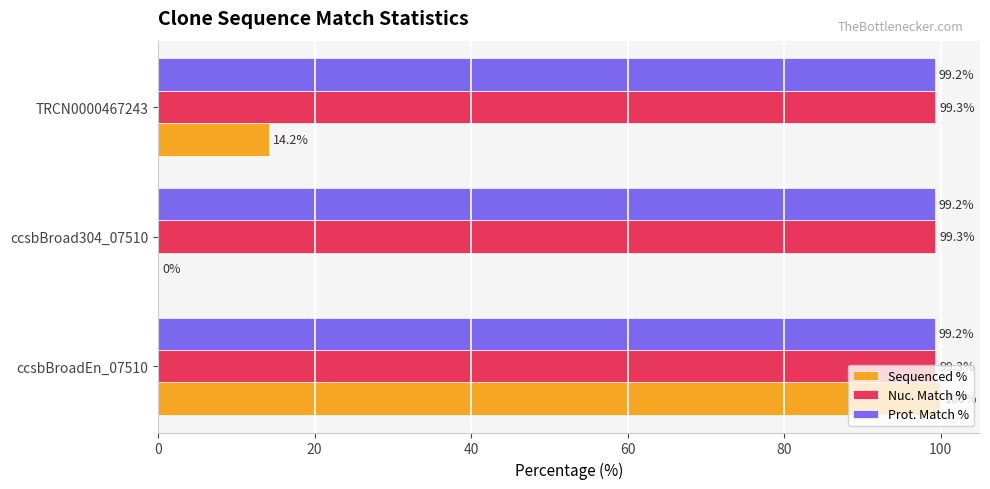

True or false: Sequenced % has a value of 44.0 at ccsbBroad304_07510.

False